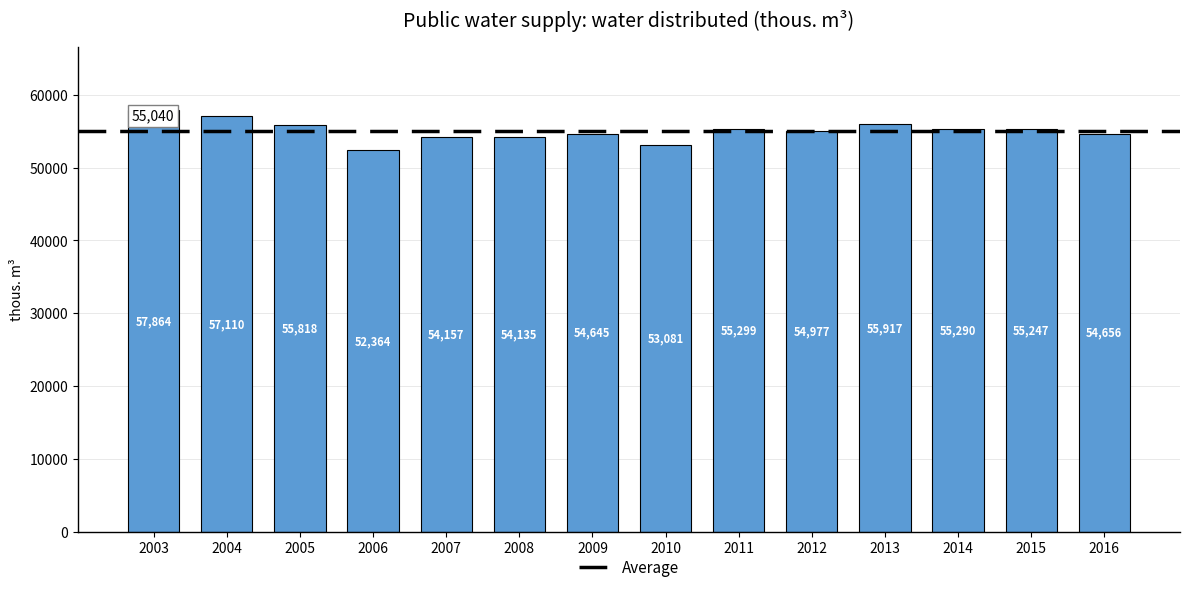

List the labels in order of value, largest first.

2003, 2004, 2013, 2005, 2011, 2014, 2015, 2012, 2016, 2009, 2007, 2008, 2010, 2006